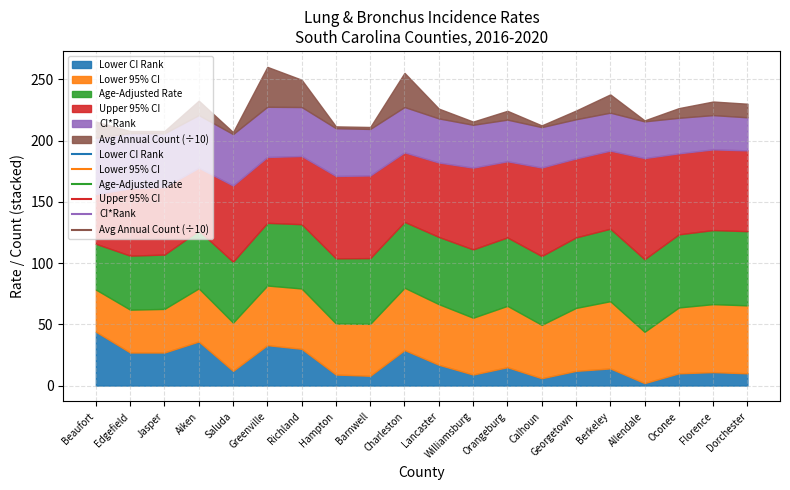

How many series are shown in this chart?

6